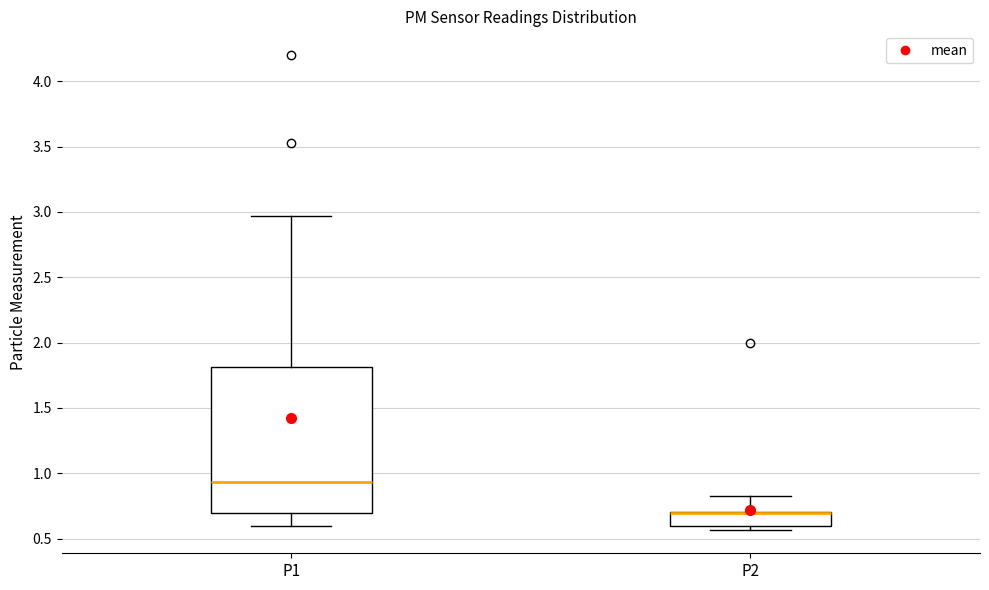

Which box is the tallest, from its lower edge to its upper edge?

P1